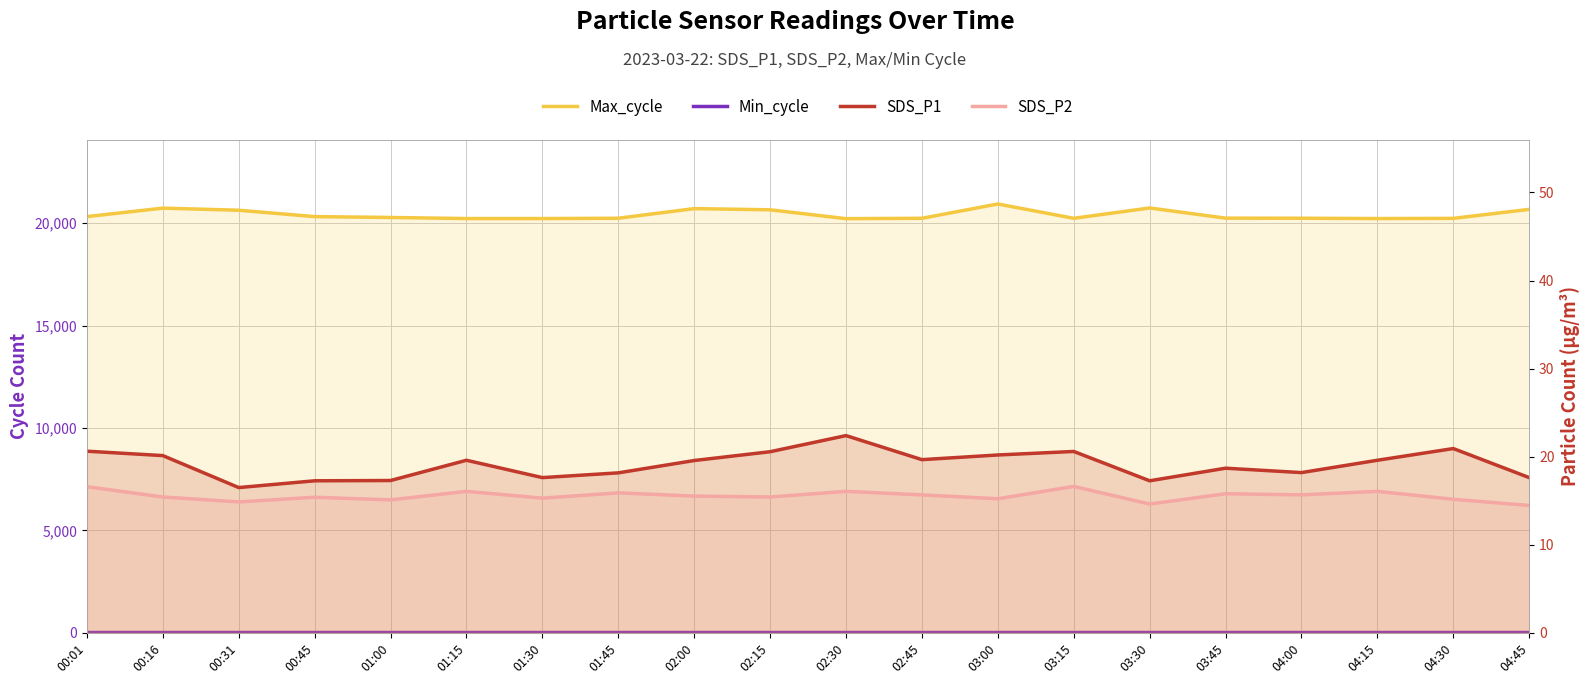

Reading left to right, transcribe all the data shown in this chart.

Max_cycle: 00:01=20323.0	00:16=20736.0	00:31=20633.0	00:45=20322.0	01:00=20280.0	01:15=20227.0	01:30=20227.0	01:45=20242.0	02:00=20713.0	02:15=20654.0	02:30=20222.0	02:45=20240.0	03:00=20938.0	03:15=20239.0	03:30=20744.0	03:45=20247.0	04:00=20243.0	04:15=20227.0	04:30=20236.0	04:45=20676.0
Min_cycle: 00:01=28.0	00:16=28.0	00:31=28.0	00:45=28.0	01:00=28.0	01:15=28.0	01:30=28.0	01:45=28.0	02:00=28.0	02:15=28.0	02:30=28.0	02:45=28.0	03:00=28.0	03:15=28.0	03:30=28.0	03:45=28.0	04:00=28.0	04:15=28.0	04:30=28.0	04:45=28.0
SDS_P1: 00:01=20.6	00:16=20.1	00:31=16.5	00:45=17.3	01:00=17.3	01:15=19.6	01:30=17.6	01:45=18.2	02:00=19.6	02:15=20.6	02:30=22.4	02:45=19.7	03:00=20.2	03:15=20.6	03:30=17.3	03:45=18.7	04:00=18.2	04:15=19.6	04:30=20.9	04:45=17.6
SDS_P2: 00:01=16.6	00:16=15.4	00:31=14.9	00:45=15.4	01:00=15.1	01:15=16.1	01:30=15.3	01:45=15.9	02:00=15.5	02:15=15.4	02:30=16.1	02:45=15.7	03:00=15.2	03:15=16.6	03:30=14.6	03:45=15.8	04:00=15.7	04:15=16.1	04:30=15.2	04:45=14.5